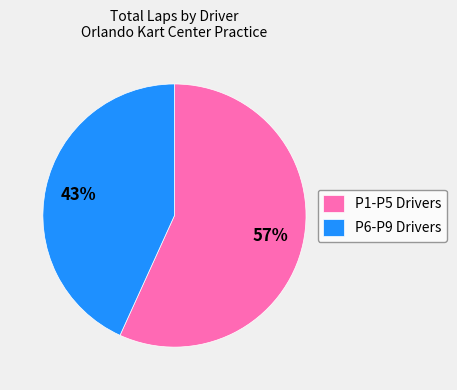

Approximately how many times larger is the value at P1-P5 Drivers compared to P6-P9 Drivers?

1.3